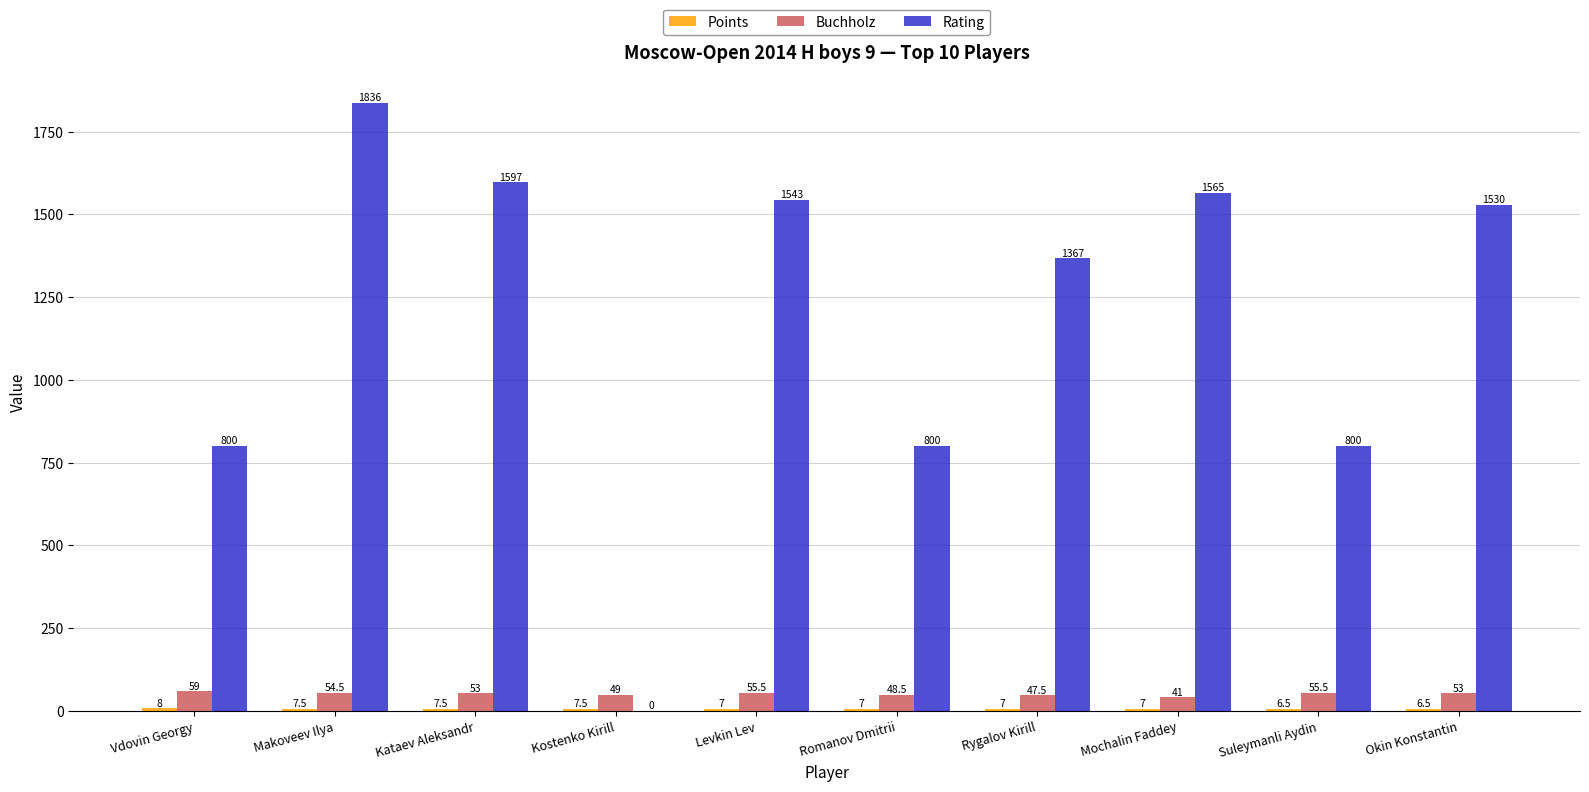

How many positive values does the Rating series have?

9